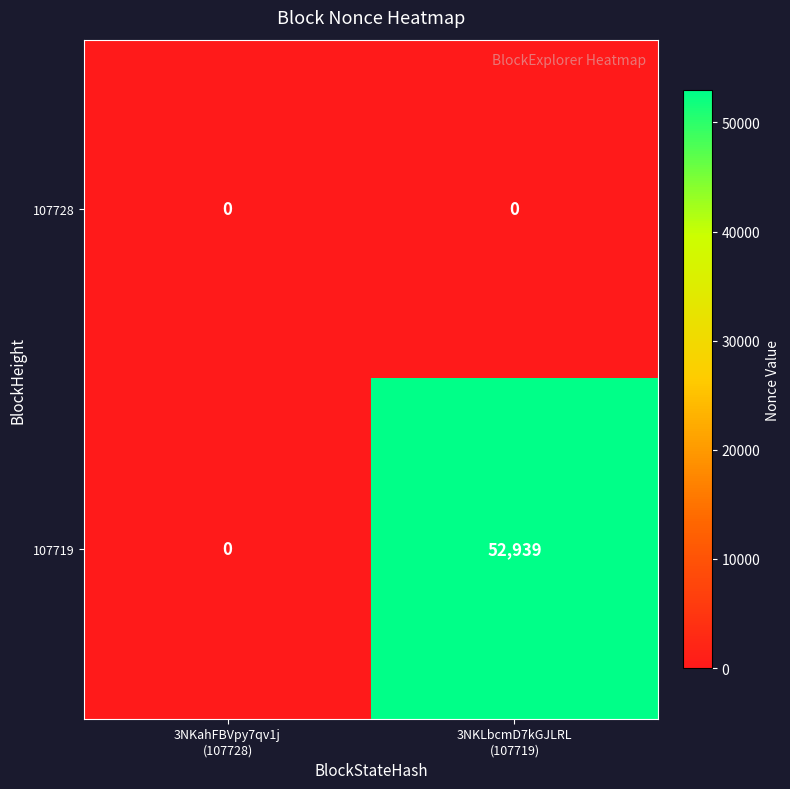

How many categories are shown in the chart?

2